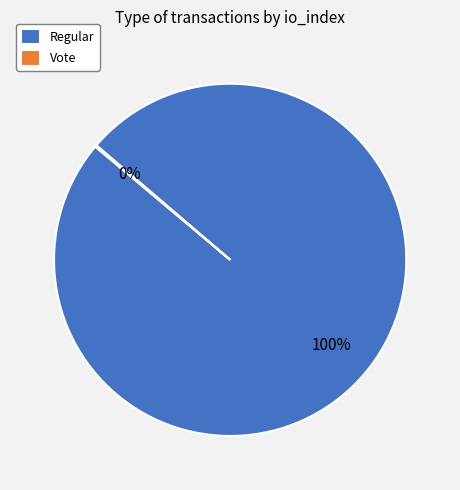

Which category accounts for the majority?

Regular